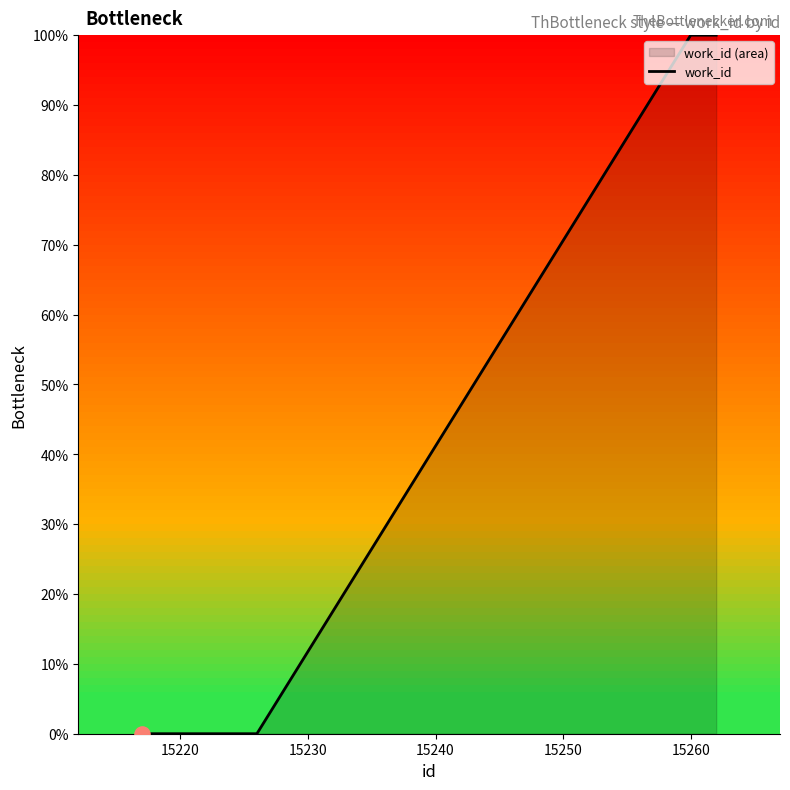

The chart shows a value of 0 at 15220. True or false?

True